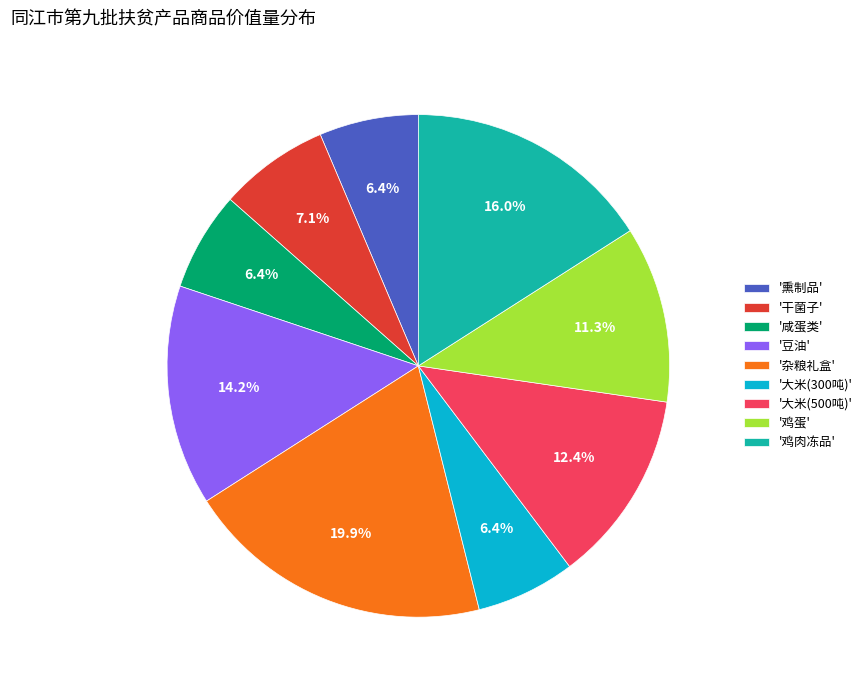

What is the largest slice in the pie chart?

'杂粮礼盒'